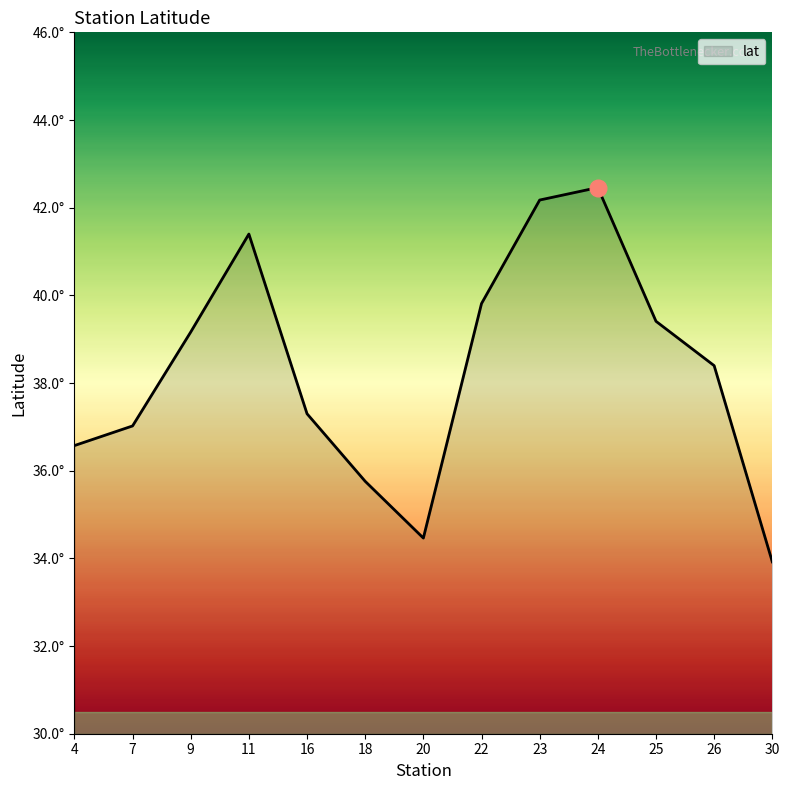

Does the chart have visible grid lines?

No